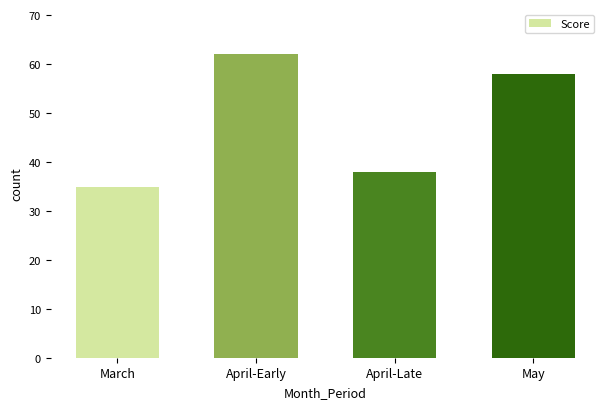

The value at March is 57. True or false?

False